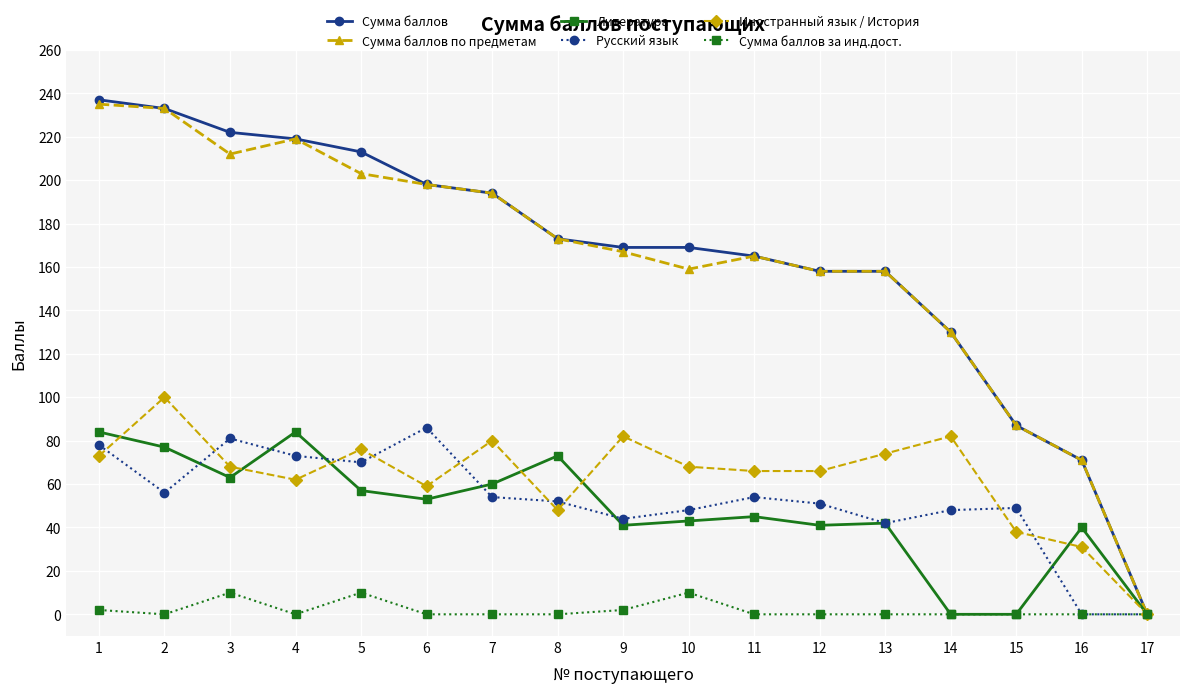

What is the value of the Литература point at the 13th from the left?

42